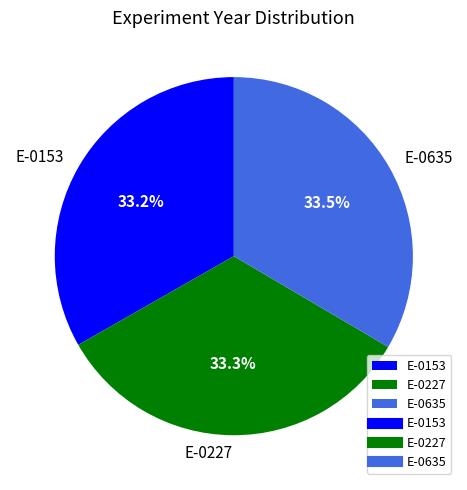

Is E-0635 the majority of the pie?

No